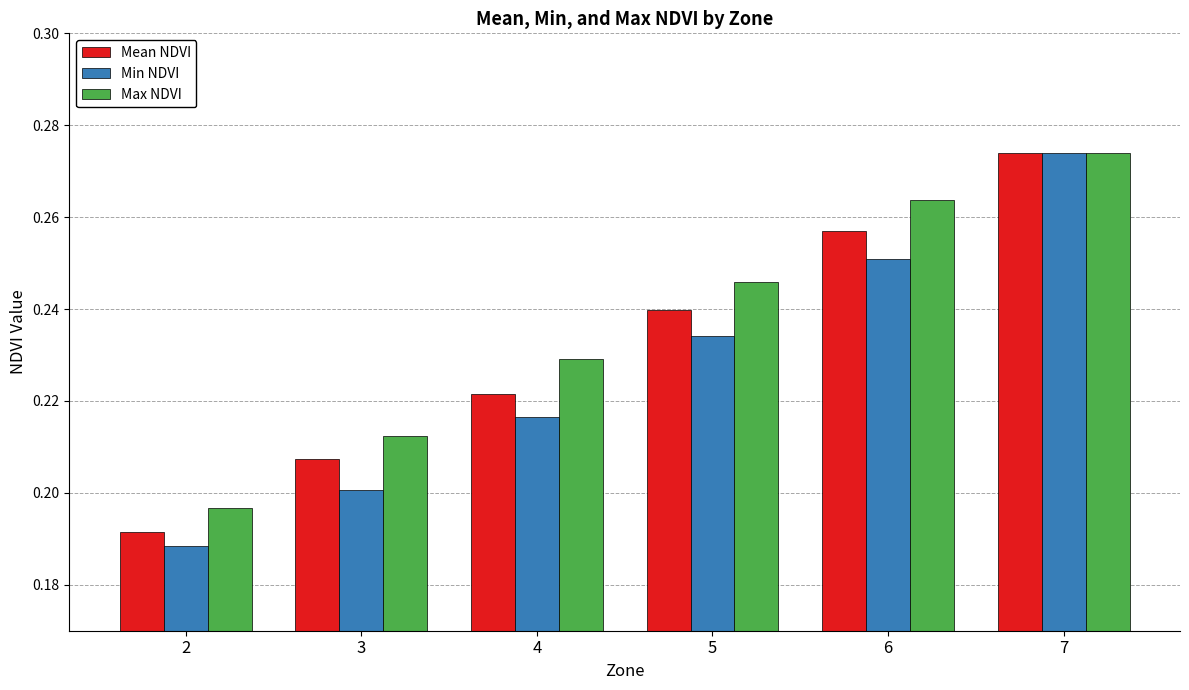

At which category does the chart reach its peak across all series?

7